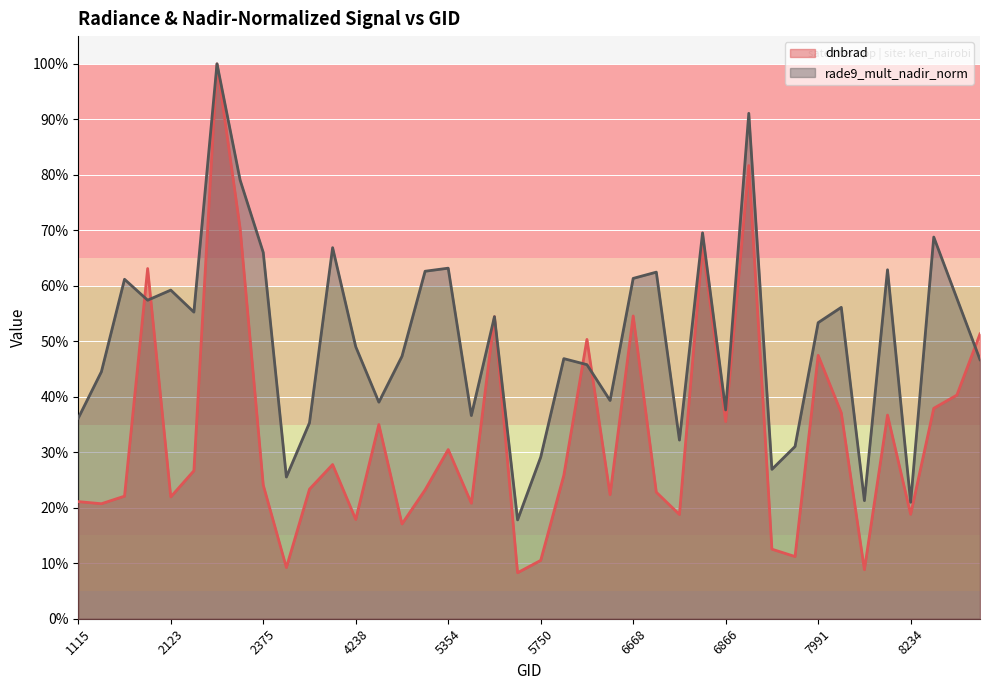

What is the minimum value shown in the chart?

8.3